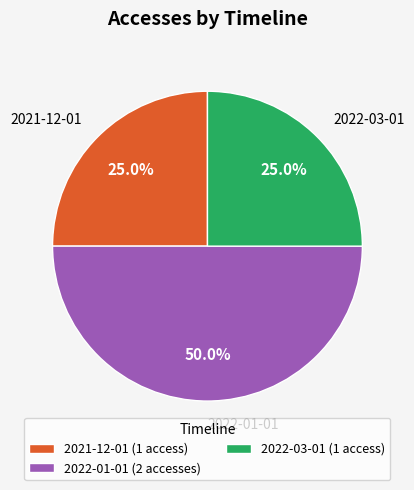

Does 2021-12-01 represent more than half of the total?

No